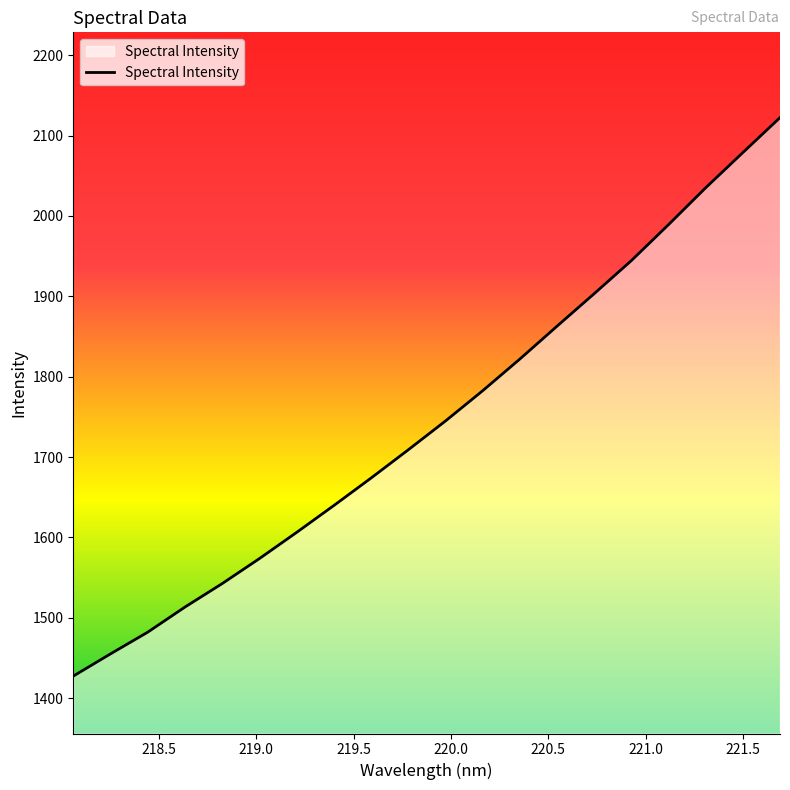

How many categories are shown in the chart?

20